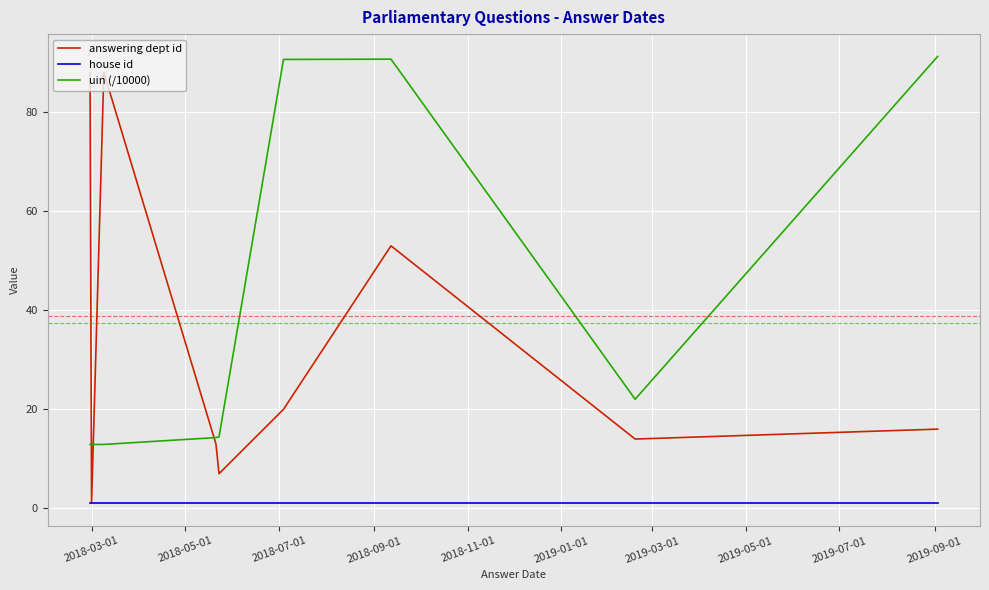

Read the house id value at 2019-07-01.

1.0